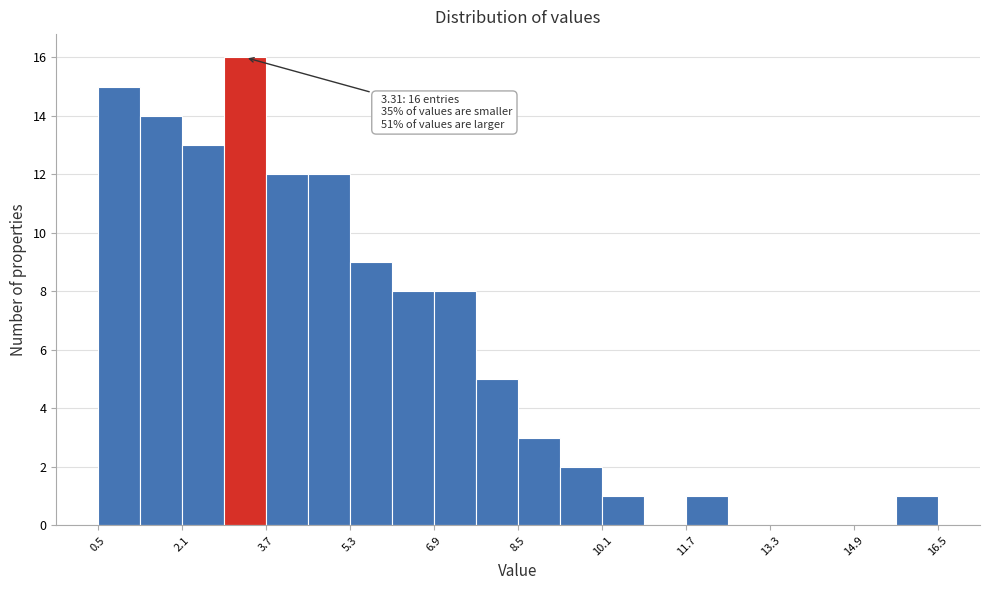

Which range on the x-axis has the tallest bar?

3.0 to 3.8